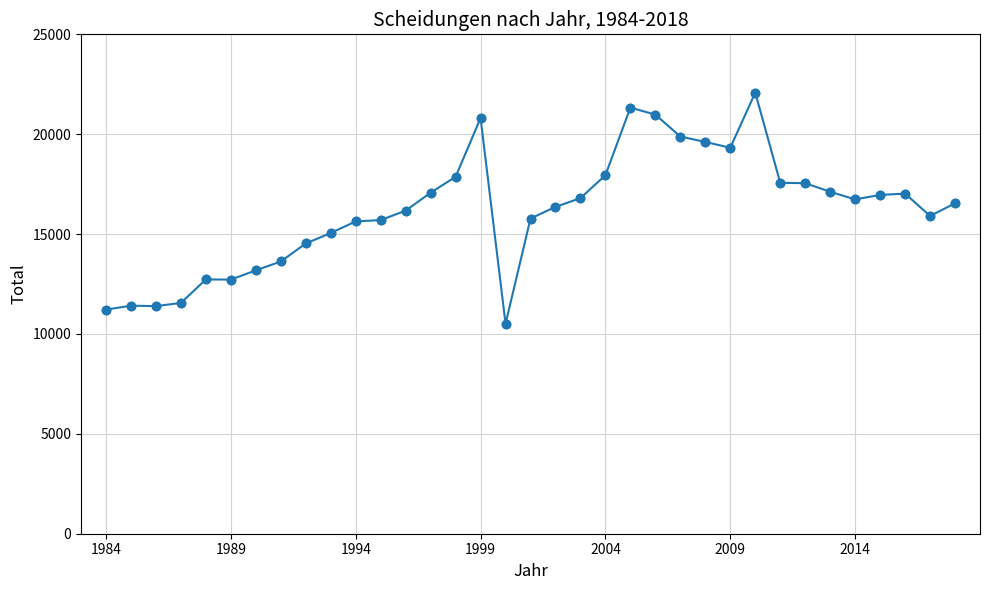

What is the difference between the second highest and minimum values?

10821